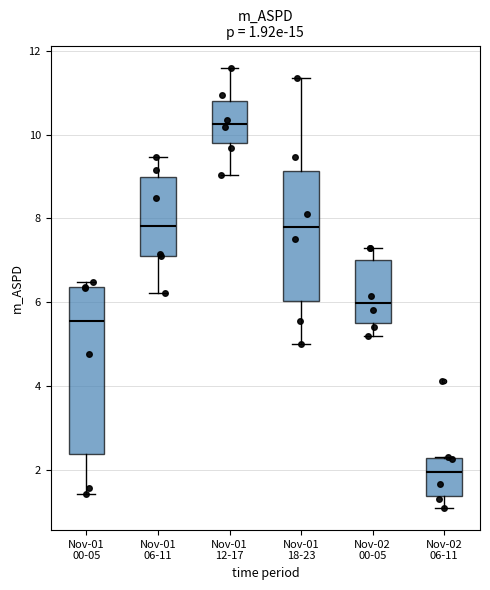

Which box's median line is the lowest?

Nov-02 06-11